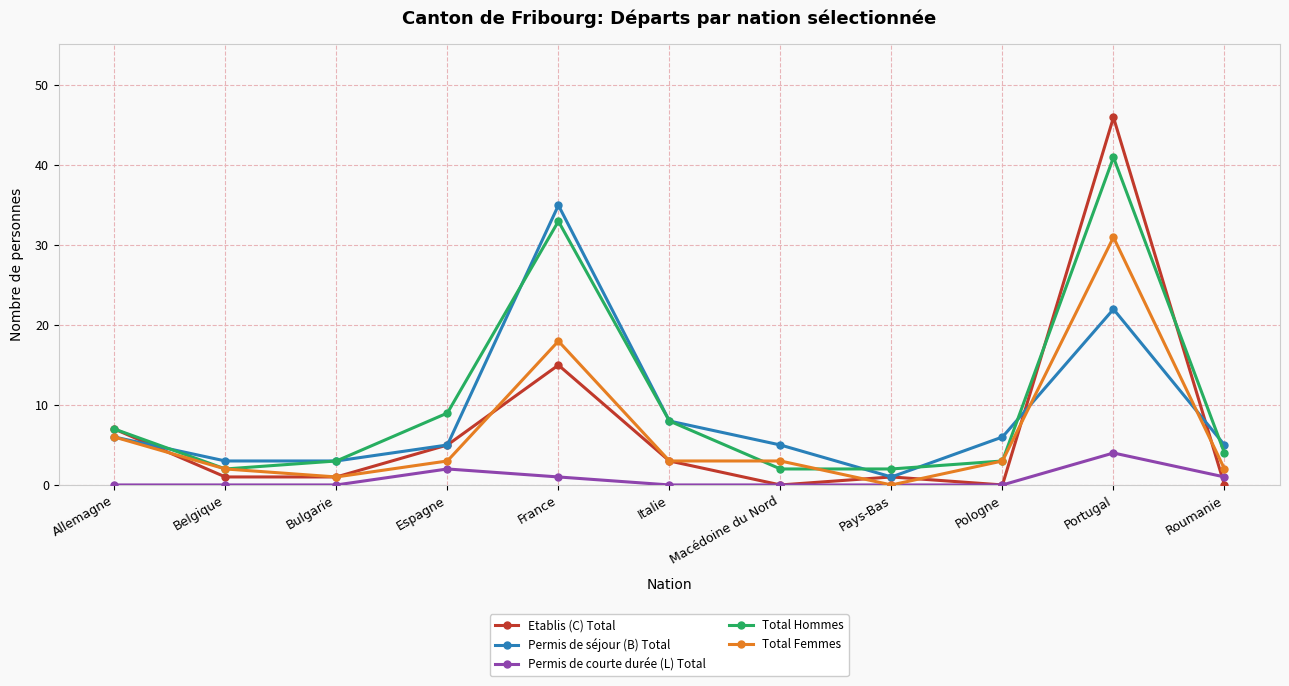

True or false: Permis de séjour (B) Total has more than 2 interior local peaks.

False